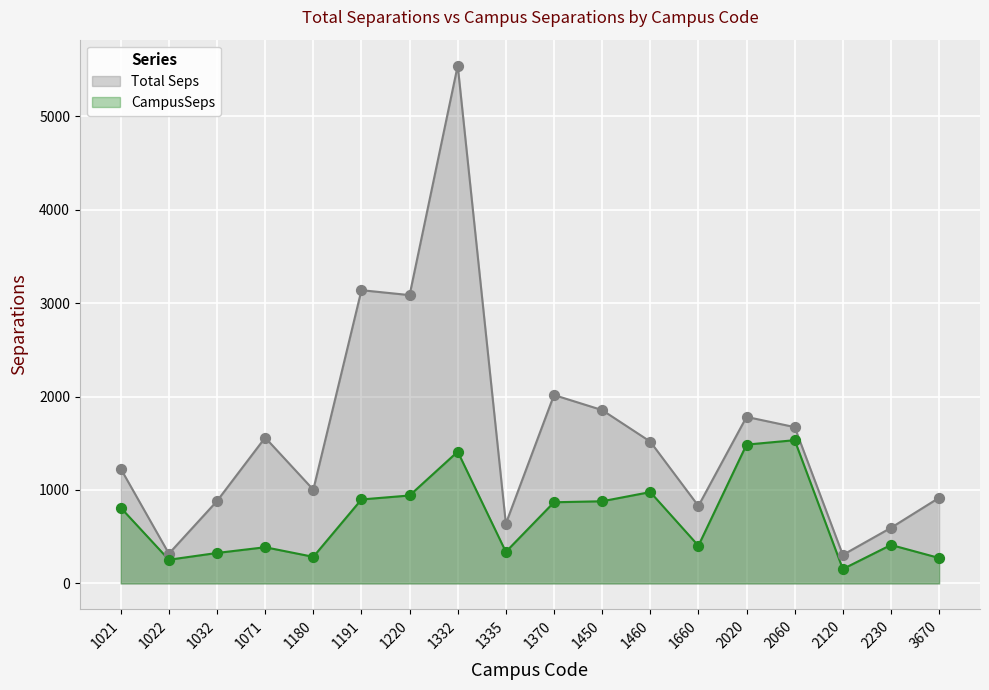

At how many categories does at least one series exceed 3135?

2